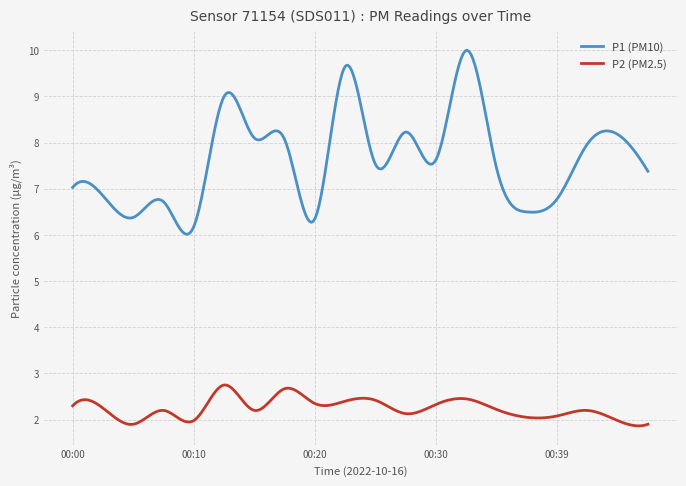

Which series has the largest range (max minus min)?

P1 (PM10)